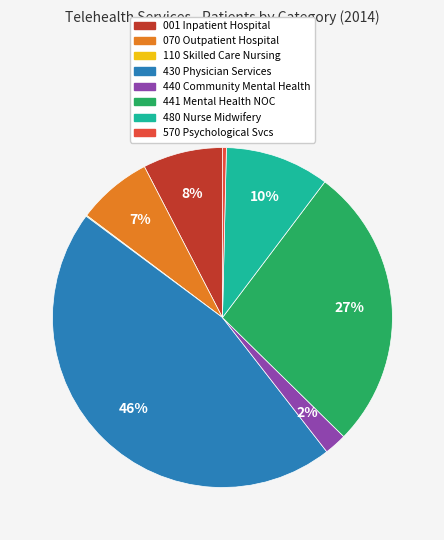

The 070 Outpatient Hospital slice represents 7% of the pie. True or false?

True